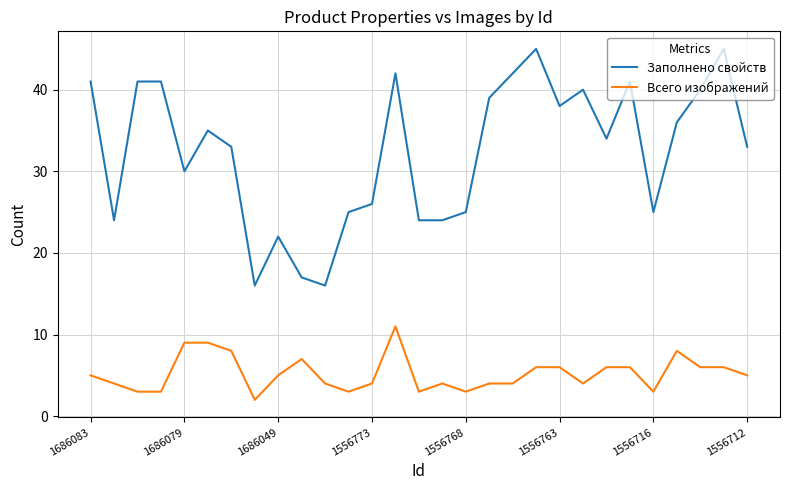

Which series has the widest spread of values?

Заполнено свойств